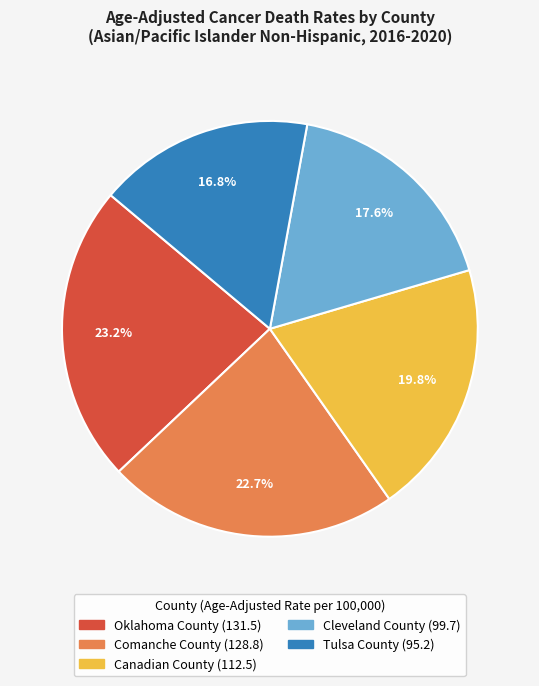

How many slices are in this pie chart?

5